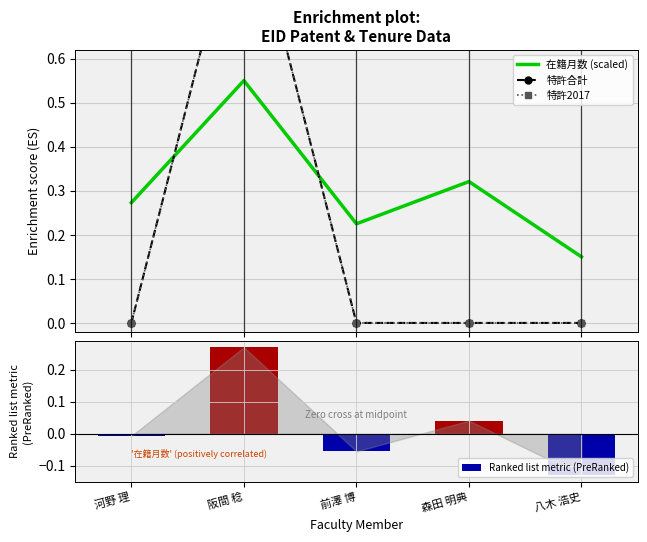

What is the label of the 3rd bar from the right?

前澤 博